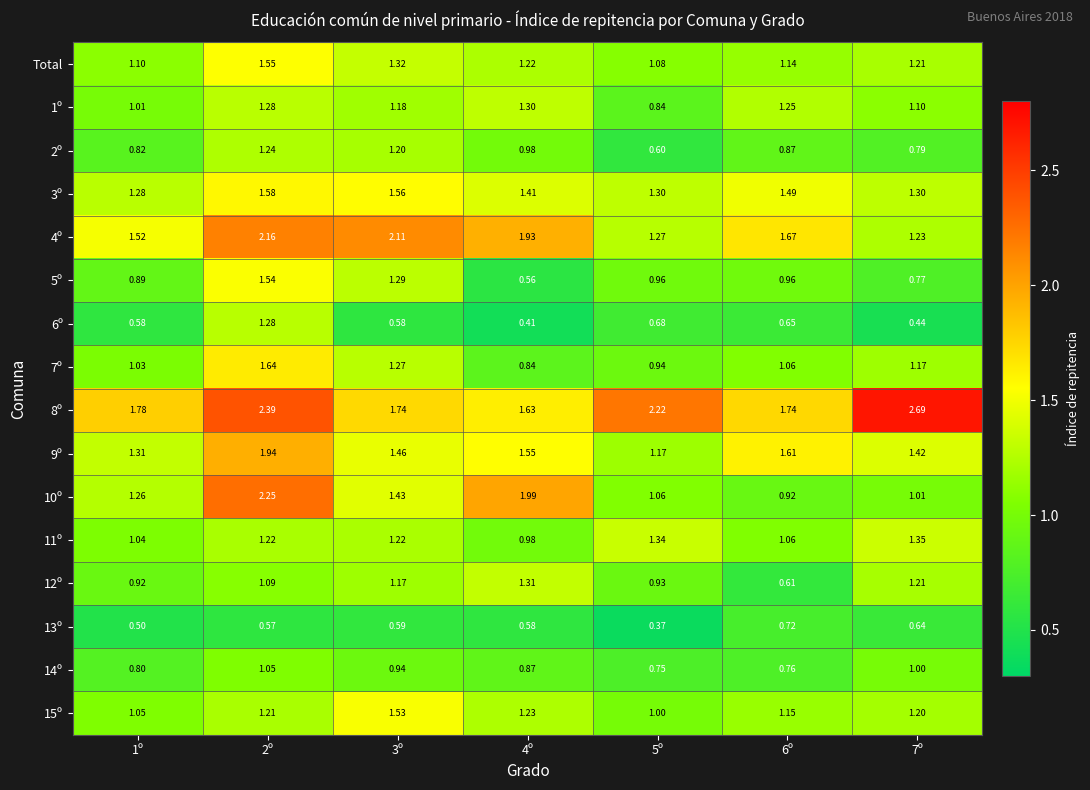

Is the value of 3º at 7º greater than the value of 15º at 7º?

Yes